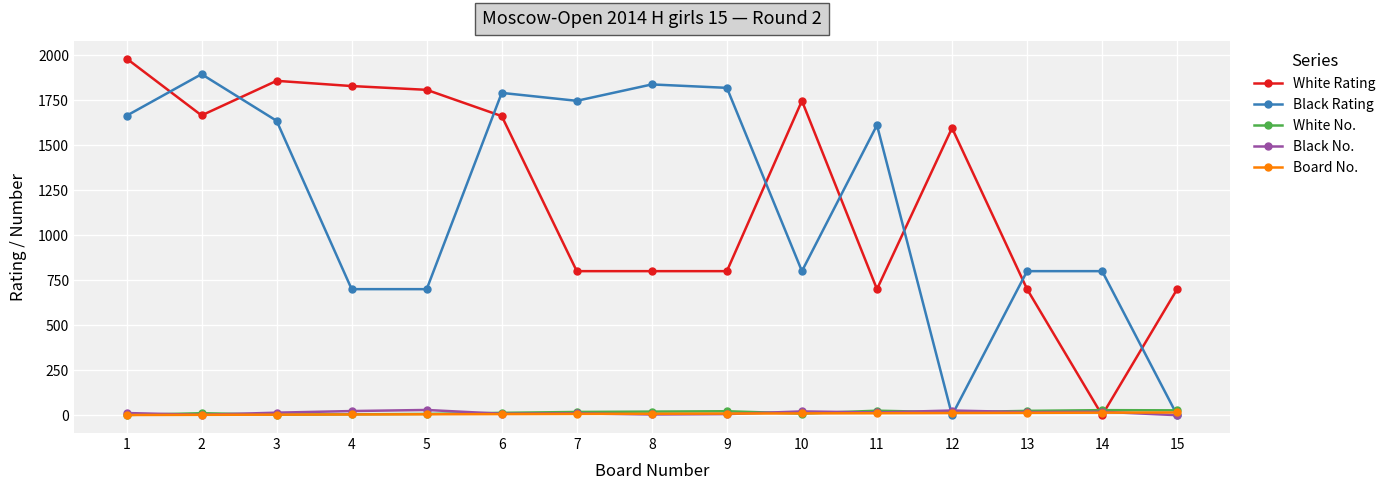

True or false: White No. has more than 2 interior local peaks.

True